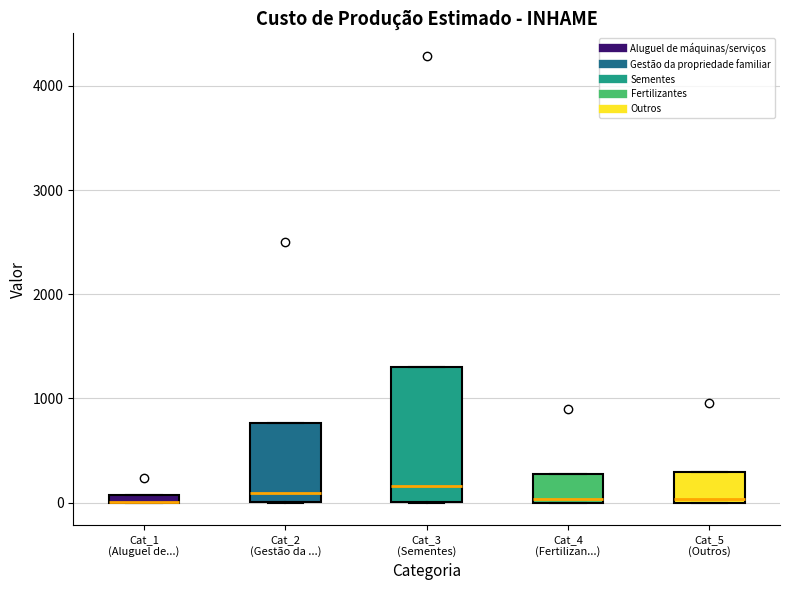

Where is the upper edge of the box for Cat_1 (Aluguel de...) on the y-axis? The values are not printed on the chart, so give them approximately, as read against the axis.

100